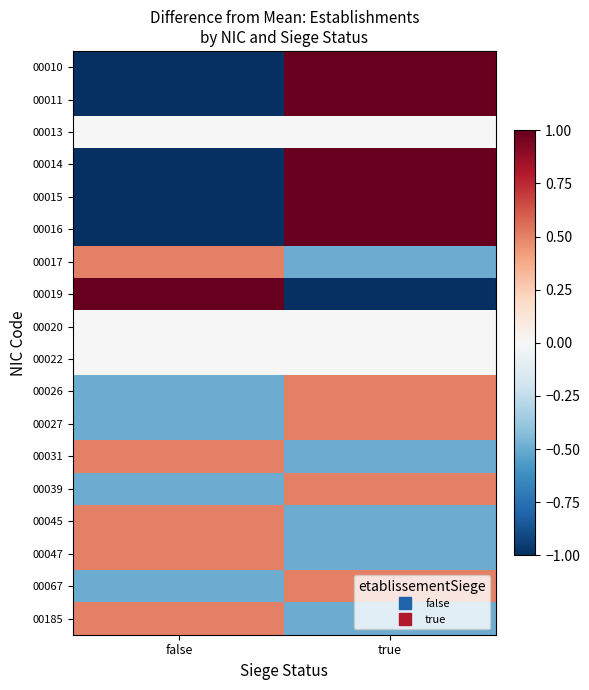

Reading left to right, what are all the values shown in this chart?

00010: false=-1.5	true=1.5
00011: false=-1.0	true=1.0
00013: false=0.0	true=0.0
00014: false=-1.0	true=1.0
00015: false=-1.0	true=1.0
00016: false=-1.0	true=1.0
00017: false=0.5	true=-0.5
00019: false=1.0	true=-1.0
00020: false=0.0	true=0.0
00022: false=0.0	true=0.0
00026: false=-0.5	true=0.5
00027: false=-0.5	true=0.5
00031: false=0.5	true=-0.5
00039: false=-0.5	true=0.5
00045: false=0.5	true=-0.5
00047: false=0.5	true=-0.5
00067: false=-0.5	true=0.5
00185: false=0.5	true=-0.5